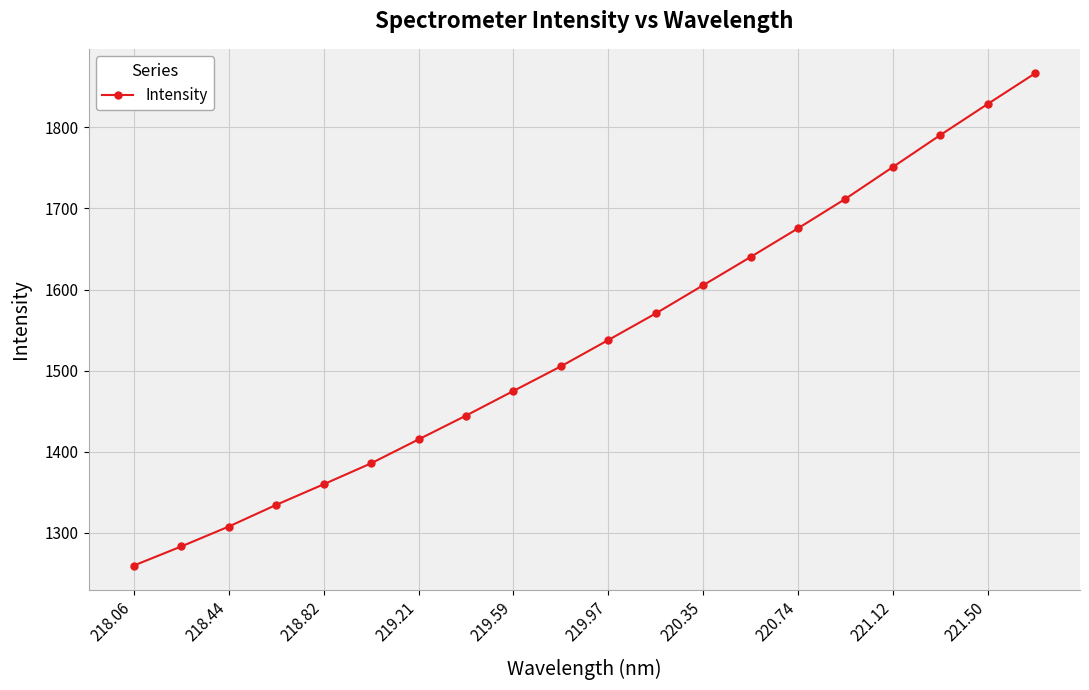

What is the average value?

1537.3